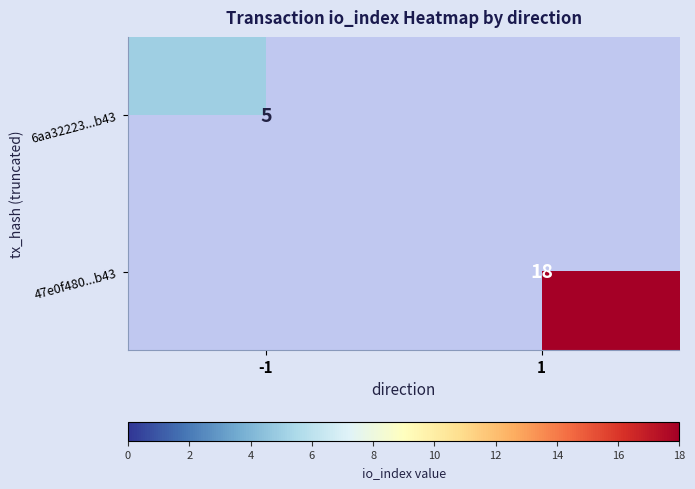

The value of 6aa32223...b43 at -1 is 5. True or false?

True